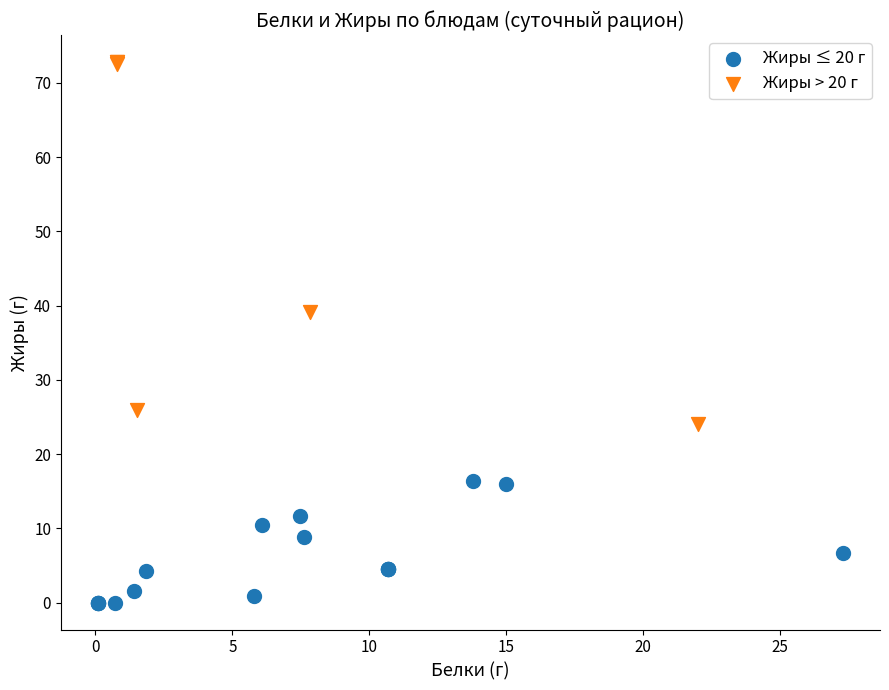

Which series has the largest Y range (max minus min)?

Жиры > 20 г